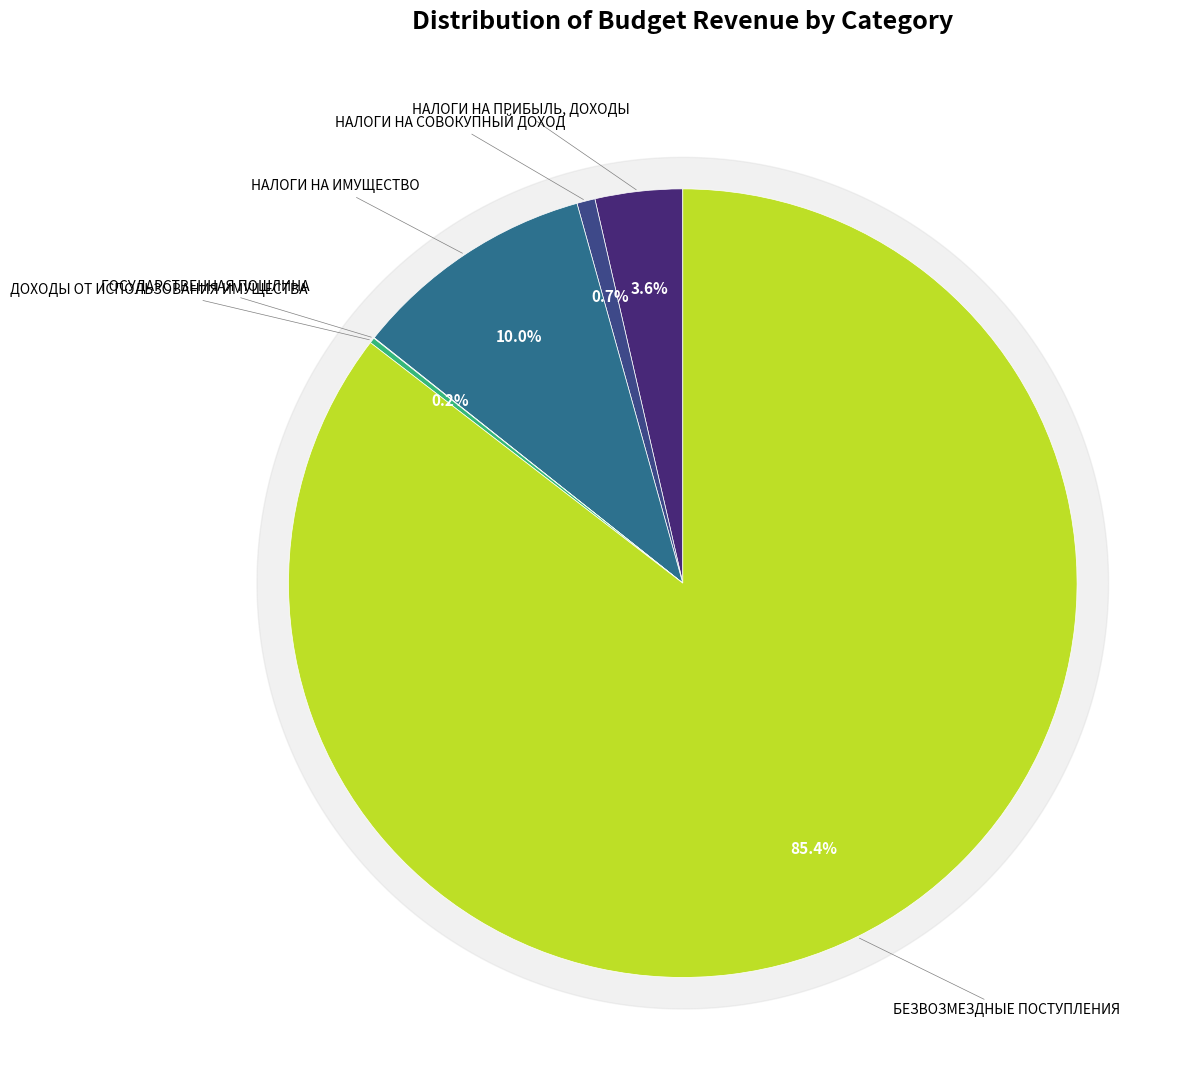

Between НАЛОГИ НА ПРИБЫЛЬ, ДОХОДЫ and НАЛОГИ НА ИМУЩЕСТВО, which is larger?

НАЛОГИ НА ИМУЩЕСТВО